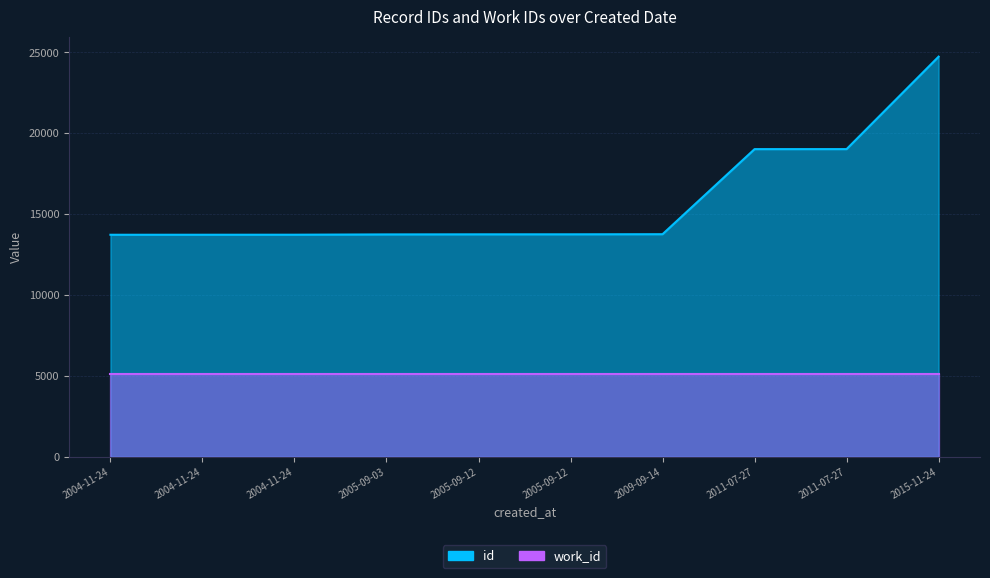

Which category has the lowest value across all series?

2004-11-24